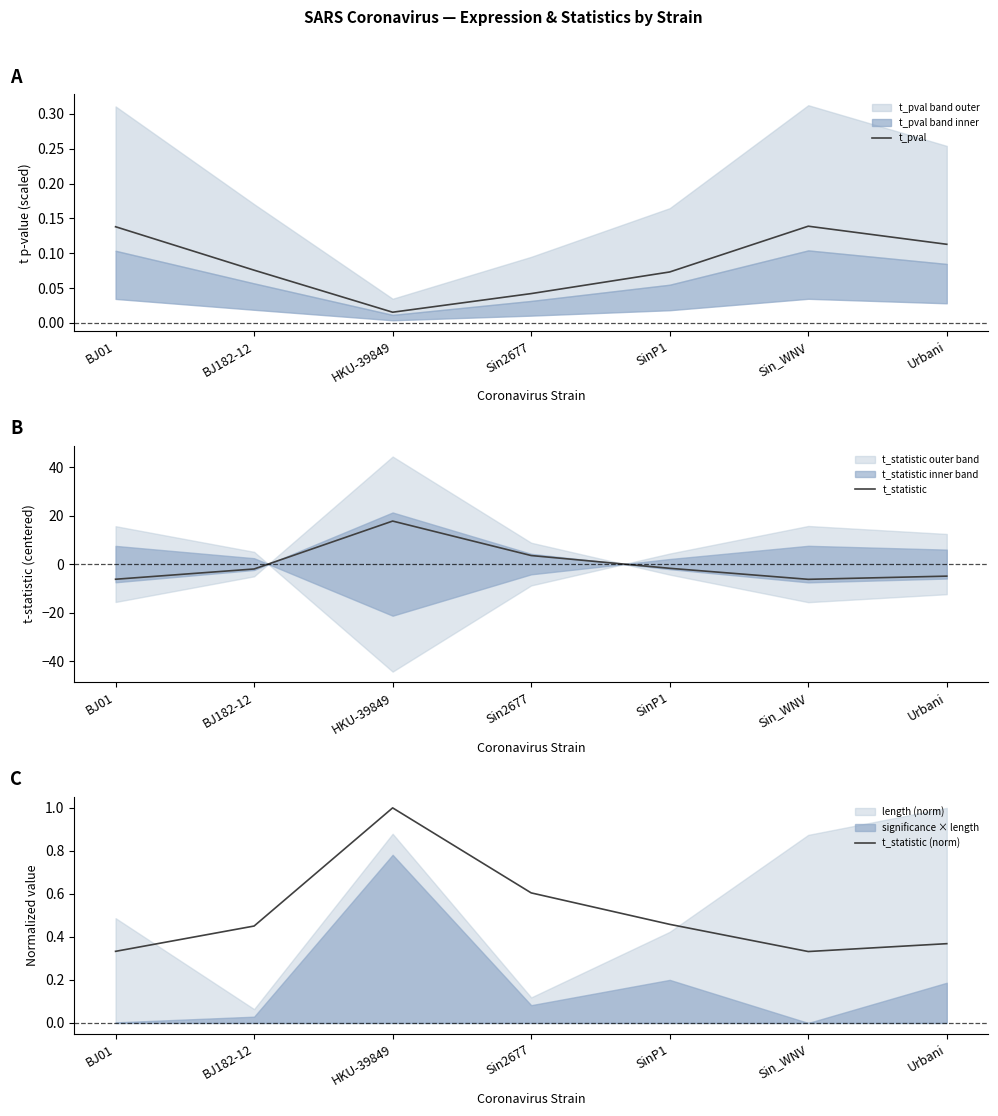

At which category is the sum across all series the highest?

HKU-39849